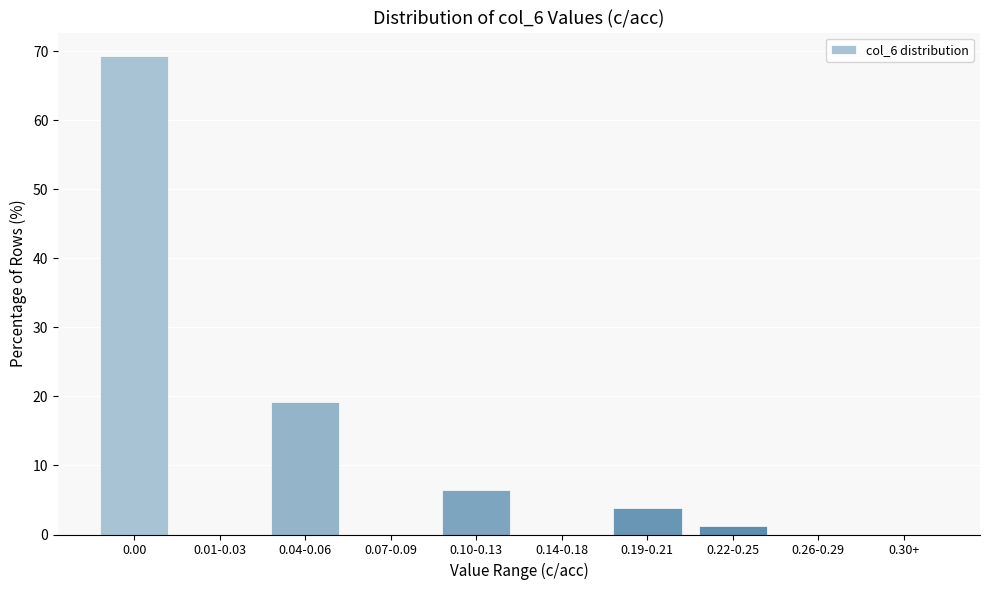

Reading left to right, what are all the values shown in this chart?

0.00=69.2	0.01-0.03=0.0	0.04-0.06=19.2	0.07-0.09=0.0	0.10-0.13=6.4	0.14-0.18=0.0	0.19-0.21=3.8	0.22-0.25=1.3	0.26-0.29=0.0	0.30+=0.0